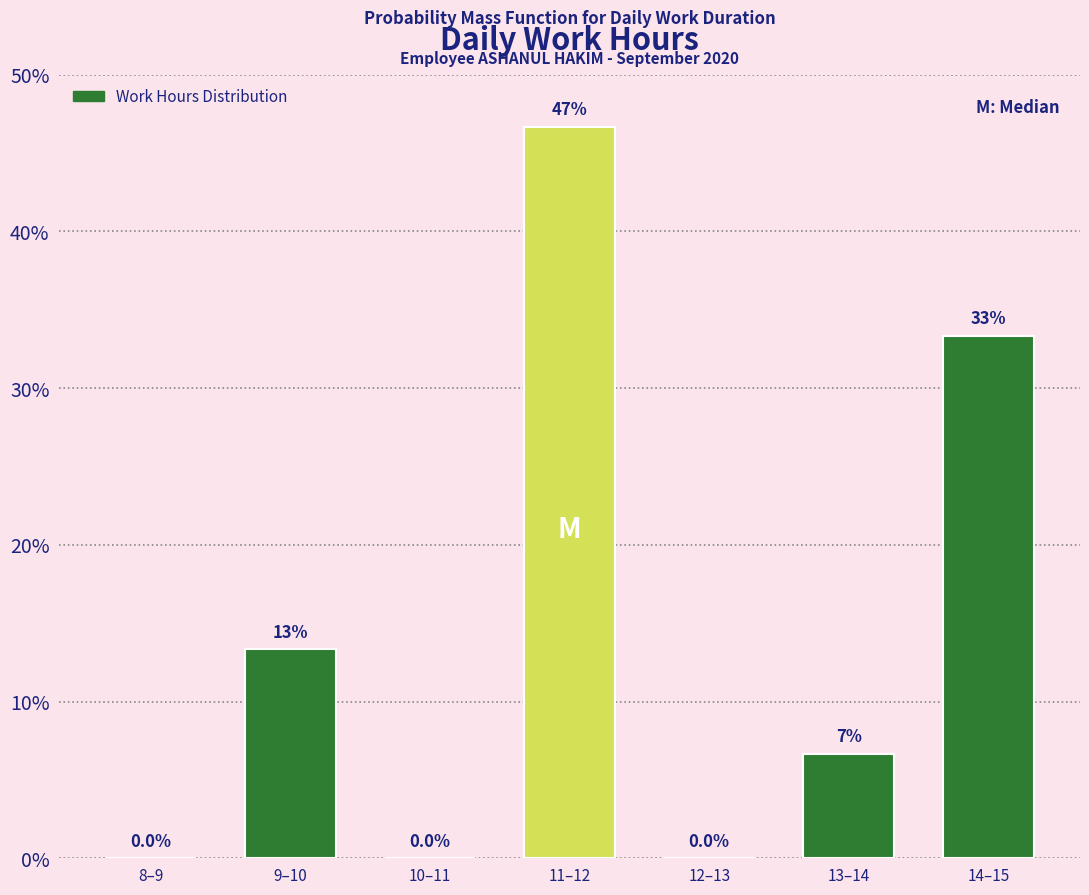

Are the bars horizontal?

No